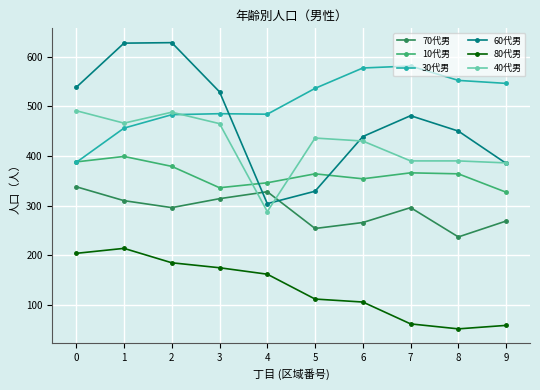

At which category does 40代男 reach its first local peak?

2